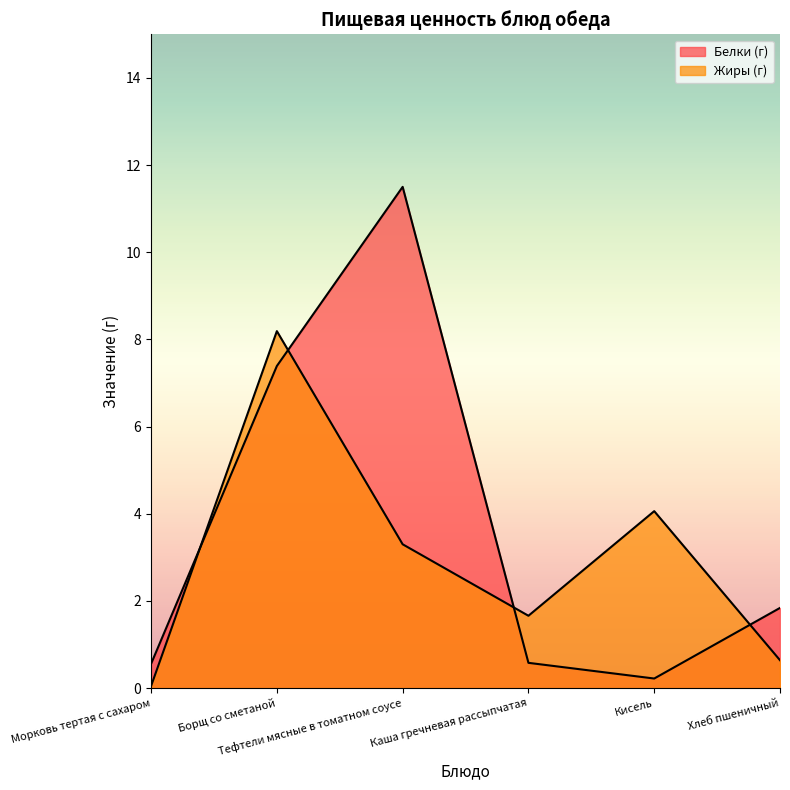

Reading right to left, what are all the values shown in this chart?

Белки (г): 1.8	0.2	0.6	11.5	7.4	0.6
Жиры (г): 0.6	4.1	1.7	3.3	8.2	0.0